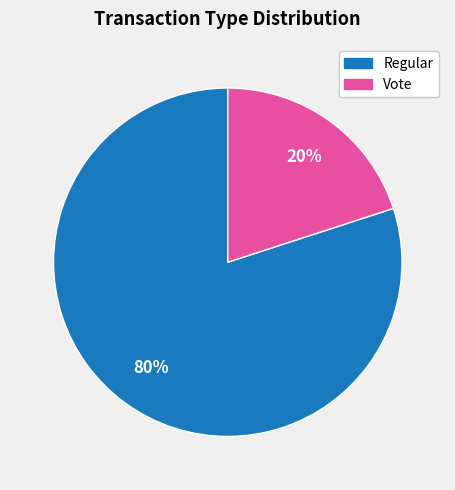

How many segments does this pie chart have?

2